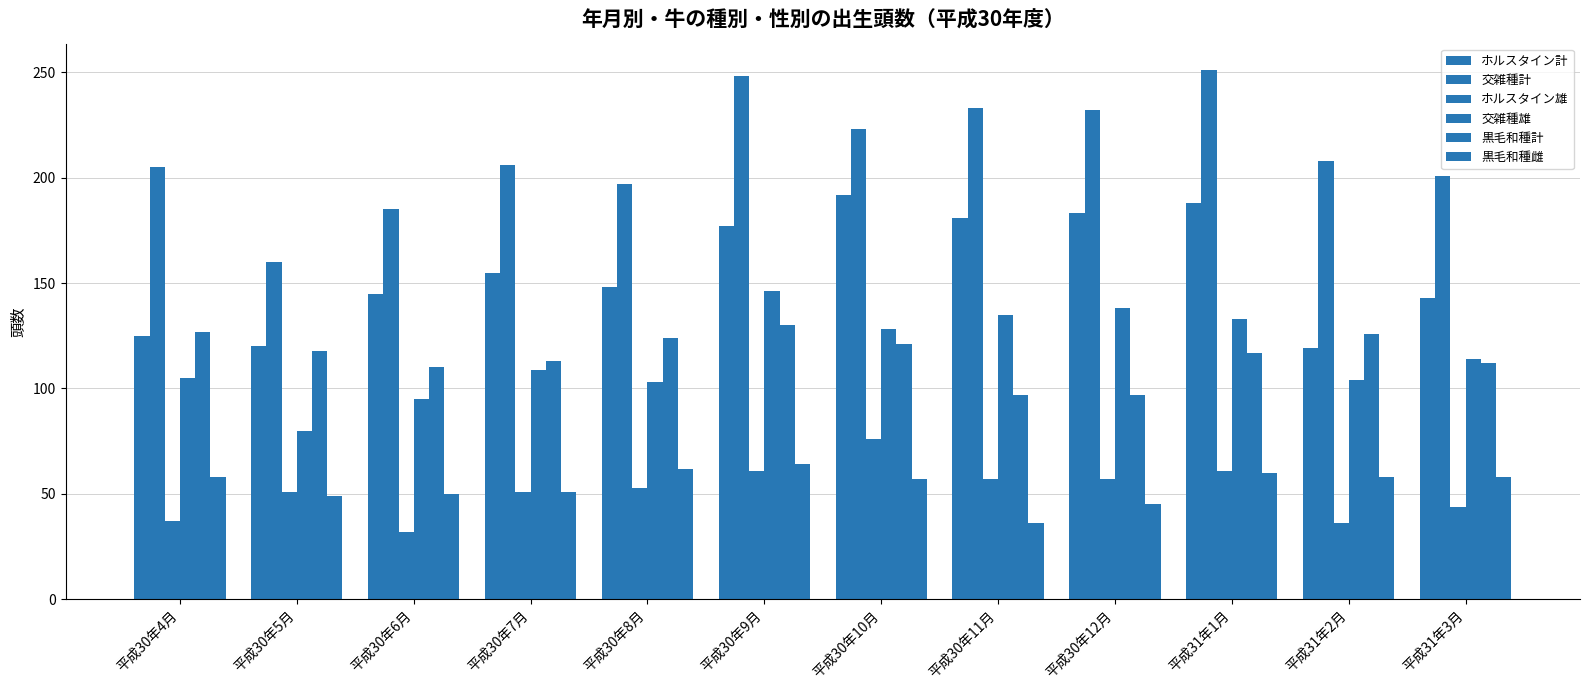

At 平成30年6月, list the series in order from smallest to largest.

ホルスタイン雄, 黒毛和種雌, 交雑種雄, 黒毛和種計, ホルスタイン計, 交雑種計